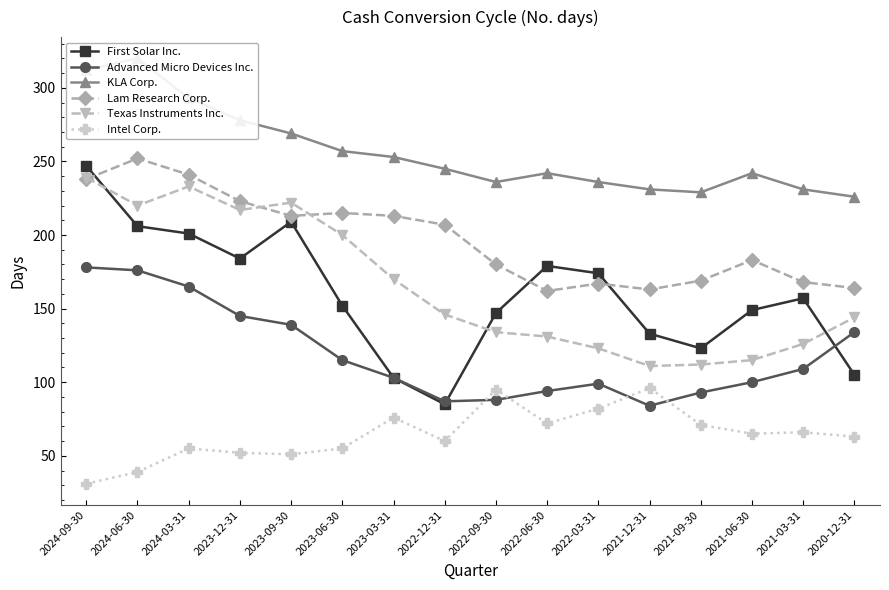

In KLA Corp., how many points are higher than both neighbors (excluding endpoints)?

3